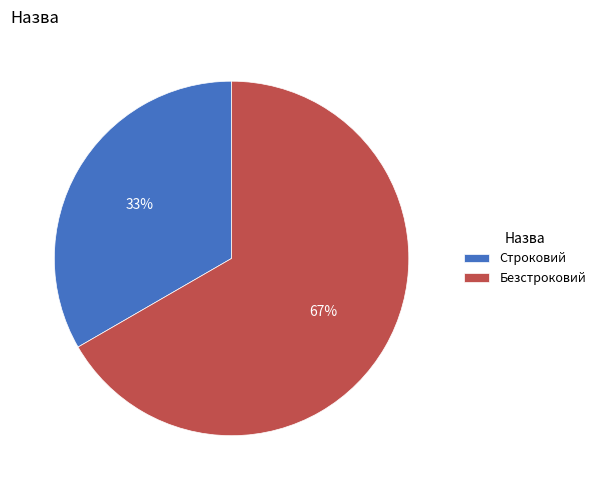

Is Безстроковий the majority of the pie?

Yes